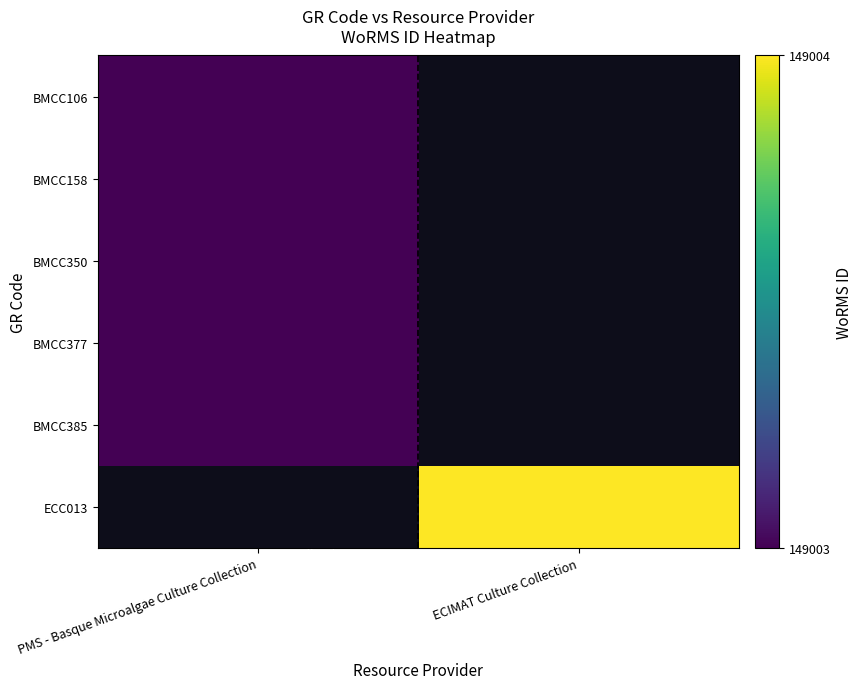

Which series has the widest spread of values?

BMCC106